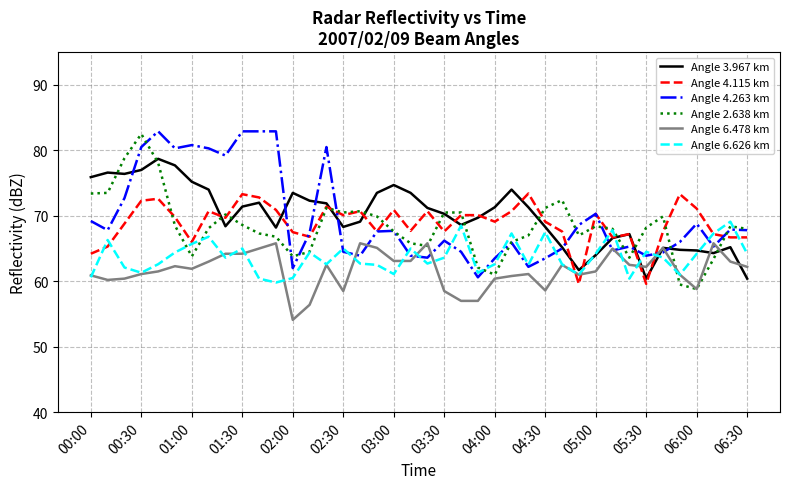

What is the minimum value for Angle 4.263 km?

60.6